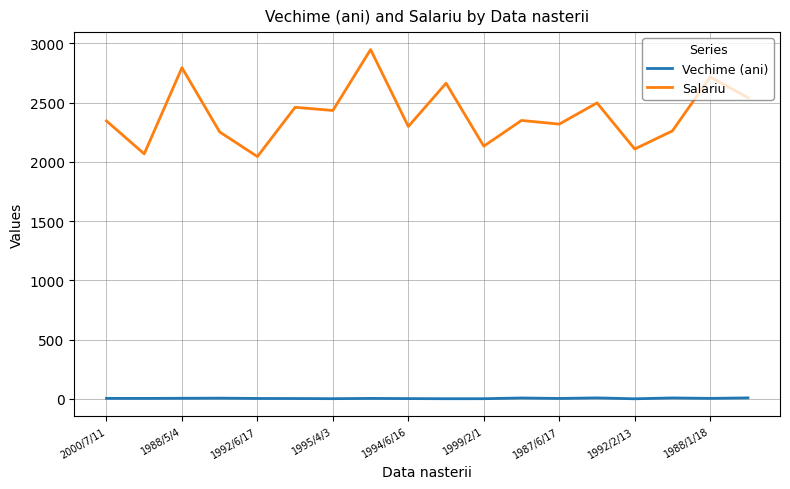

What are all the series names shown in the legend?

Vechime (ani), Salariu